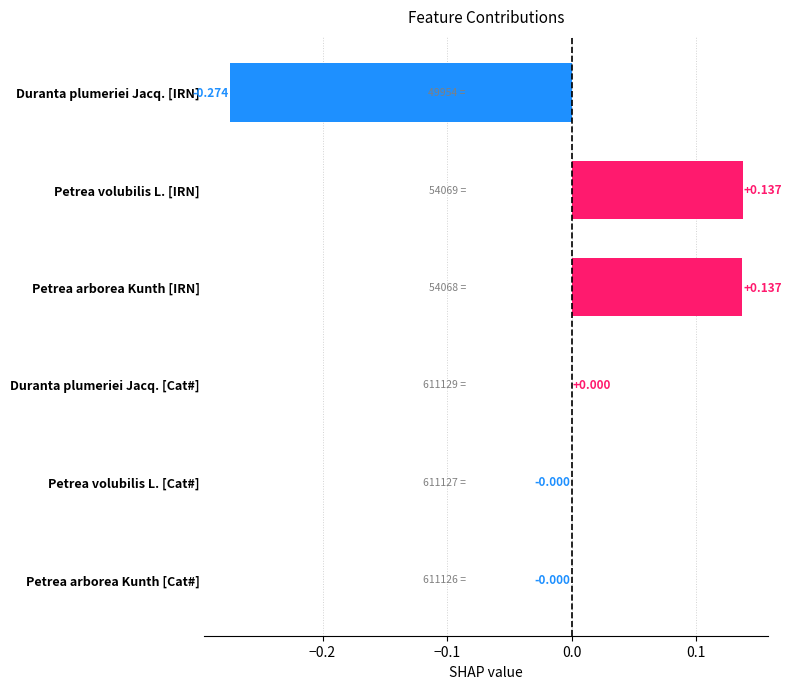

Which has a higher value, Petrea volubilis L. [IRN] or Petrea volubilis L. [Cat#]?

Petrea volubilis L. [IRN]